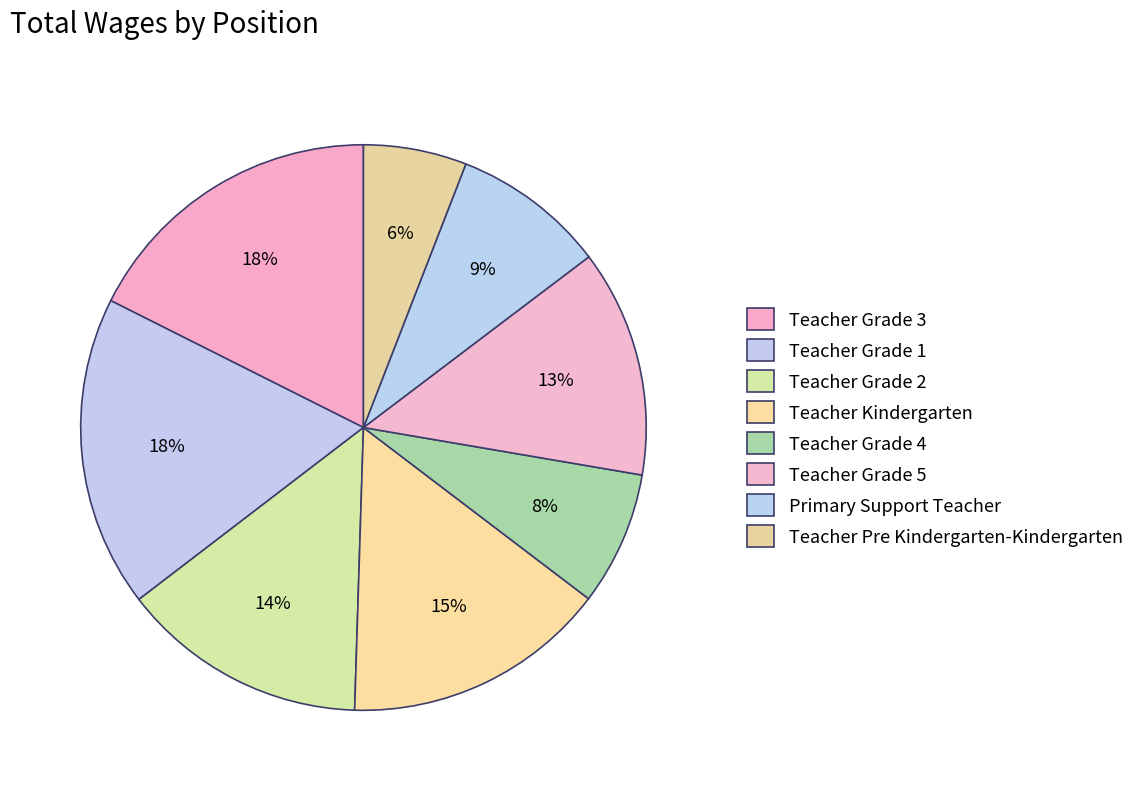

How many slices are in this pie chart?

8